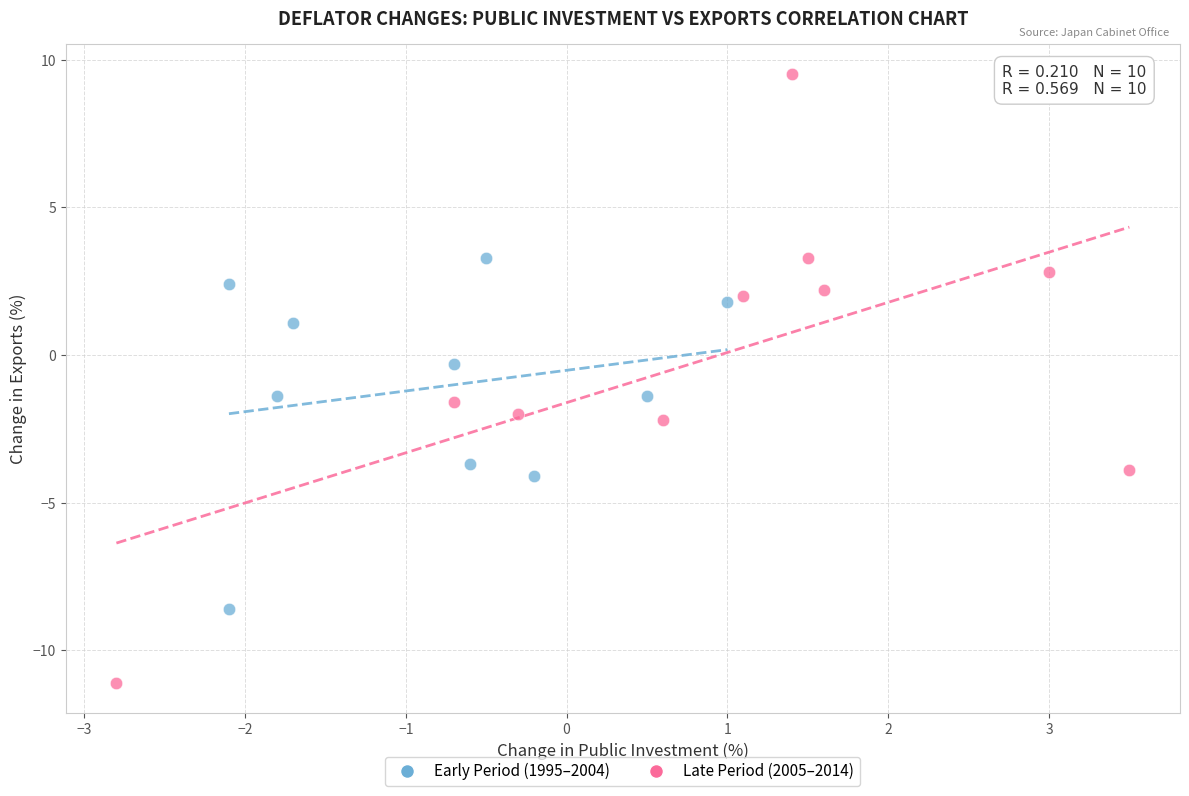

Which series contains the highest Y value?

Late Period (2005–2014)